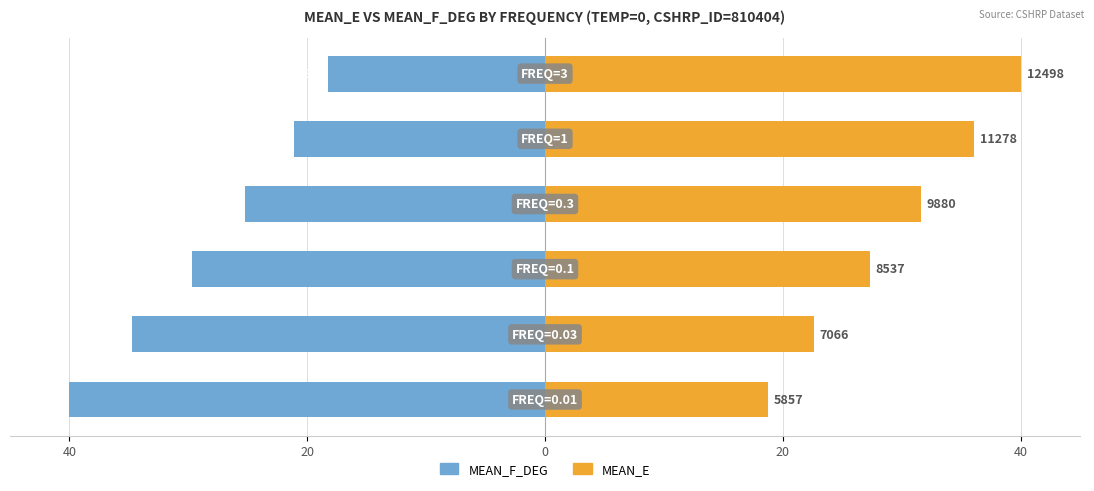

True or false: MEAN_F_DEG has a value of -29.7 at 0.

True